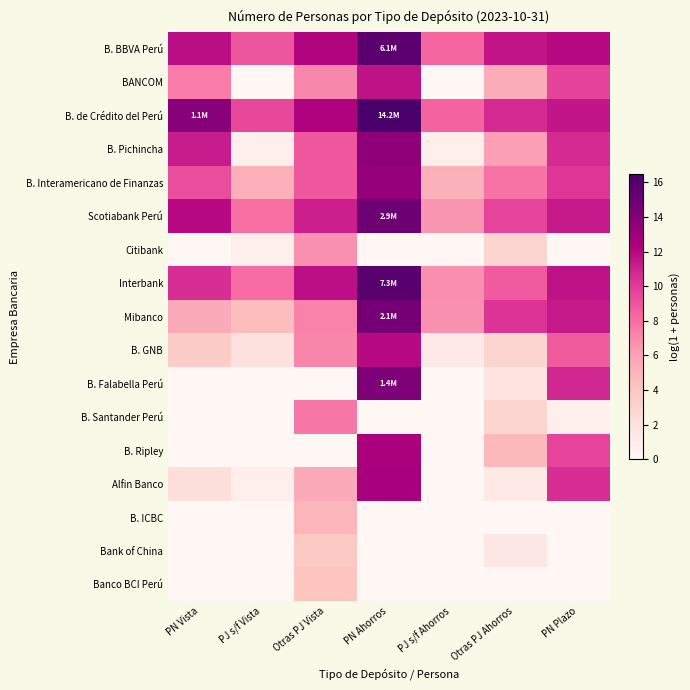

Count the number of data series in this chart.

17